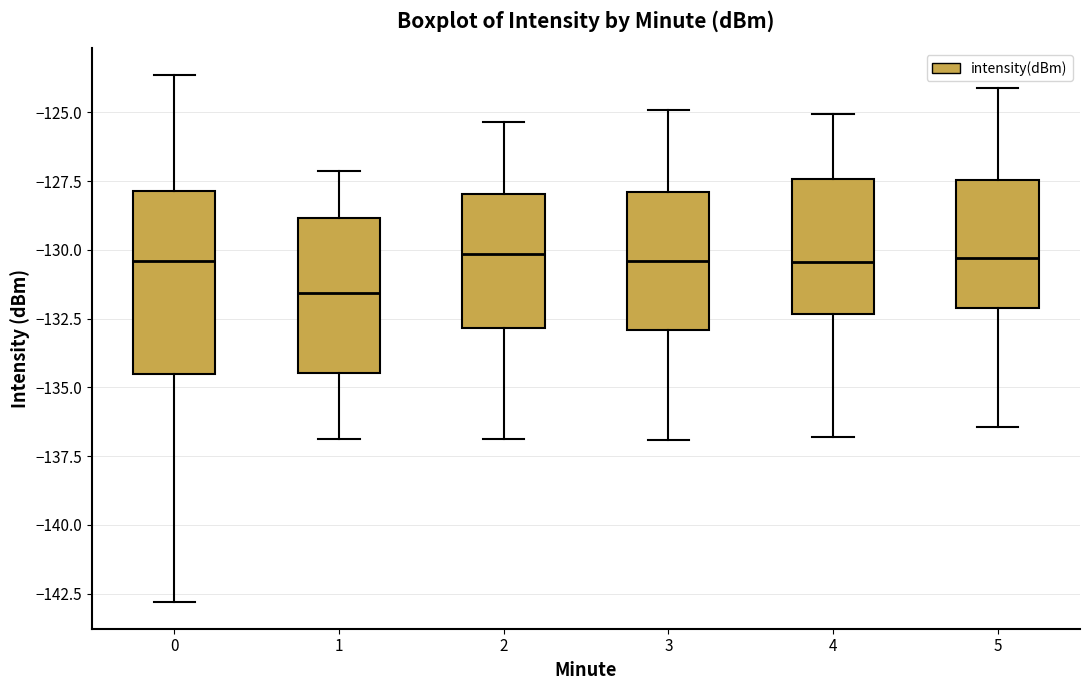

Reading left to right, read every box against the y-axis: the position of its median line, the range the box covers, and the ends of its whiskers. The values are not printed on the chart, so give them approximately, as read against the axis.

0: median -130.5, box -134.5 to -128.0, whiskers -143.0 to -123.5
1: median -131.5, box -134.5 to -129.0, whiskers -137.0 to -127.0
2: median -130.0, box -133.0 to -128.0, whiskers -137.0 to -125.5
3: median -130.5, box -133.0 to -128.0, whiskers -137.0 to -125.0
4: median -130.5, box -132.5 to -127.5, whiskers -137.0 to -125.0
5: median -130.5, box -132.0 to -127.5, whiskers -136.5 to -124.0